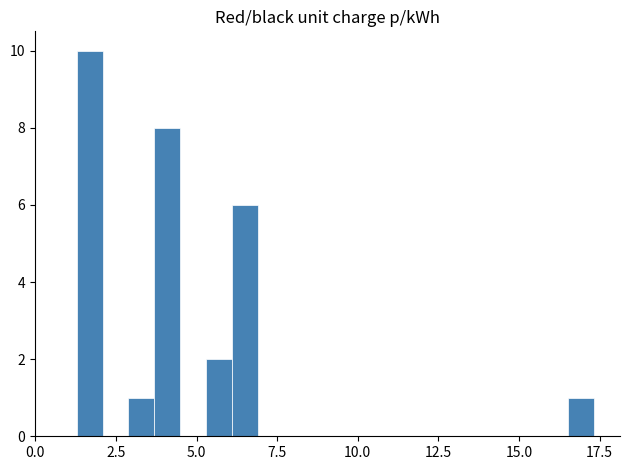

Around what value on the x-axis is the tallest bar? Give the approximate position of its centre, as read against the axis.

1.5